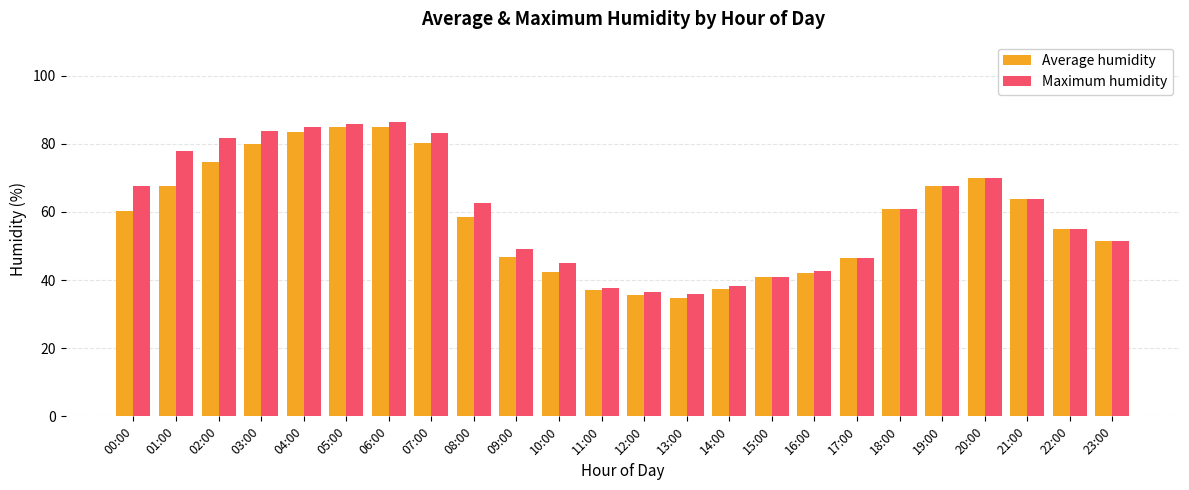

Is the value of Average humidity at 08:00 greater than the value of Maximum humidity at 21:00?

No